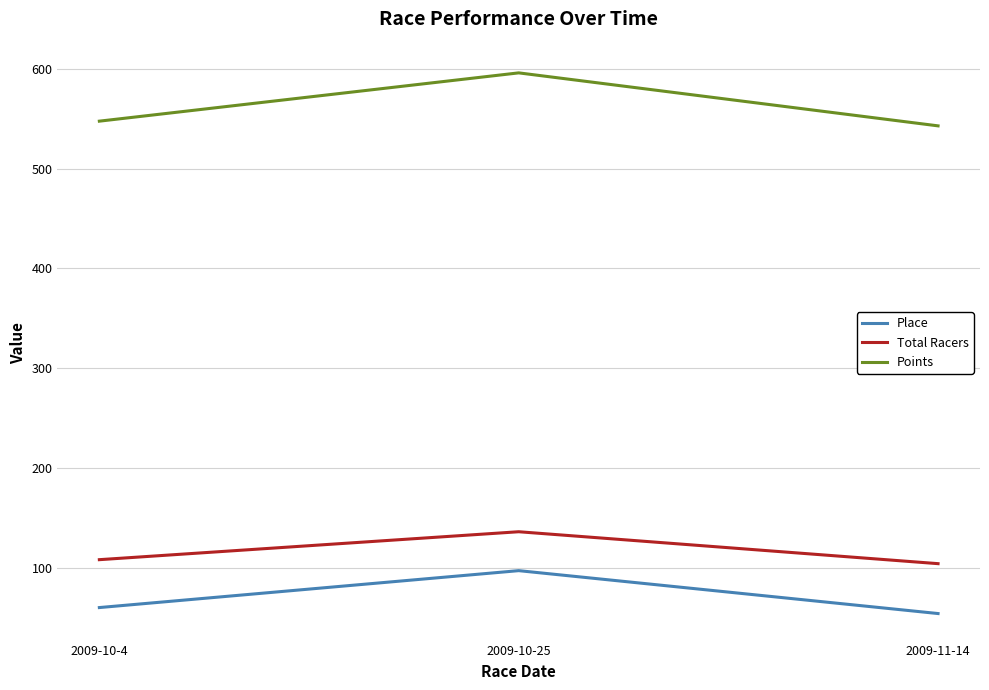

Rank the series by their maximum value, from highest to lowest.

Points, Total Racers, Place